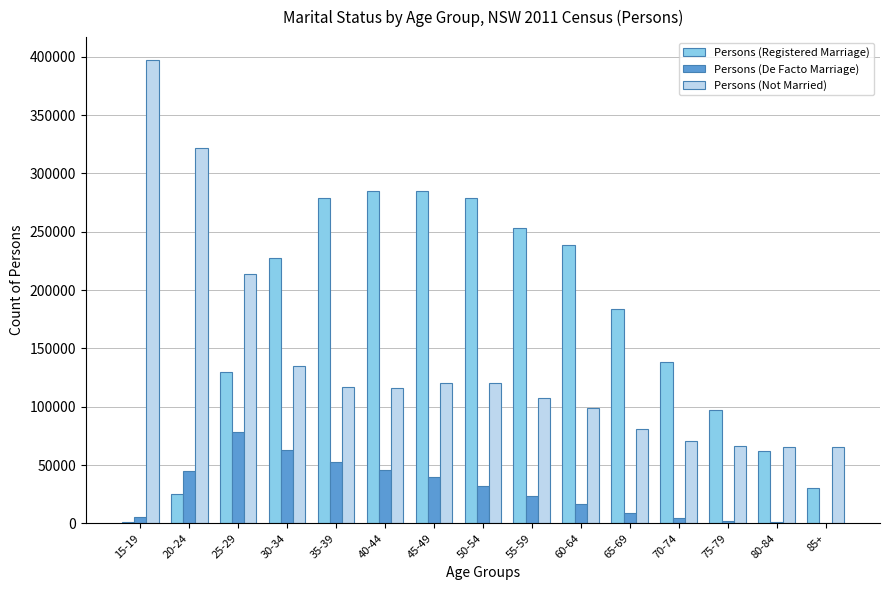

What is the maximum value shown in the chart?

397077